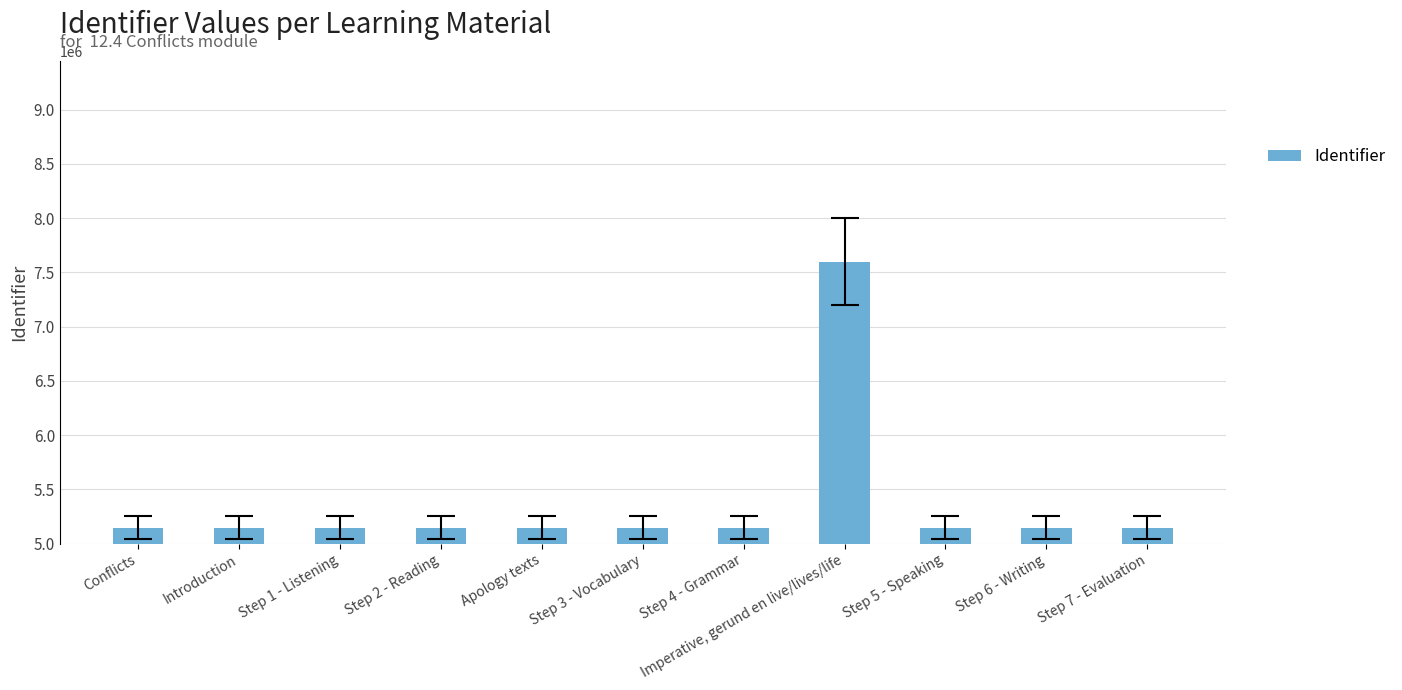

What is the change in value from Apology texts to Step 6 - Writing?

+8